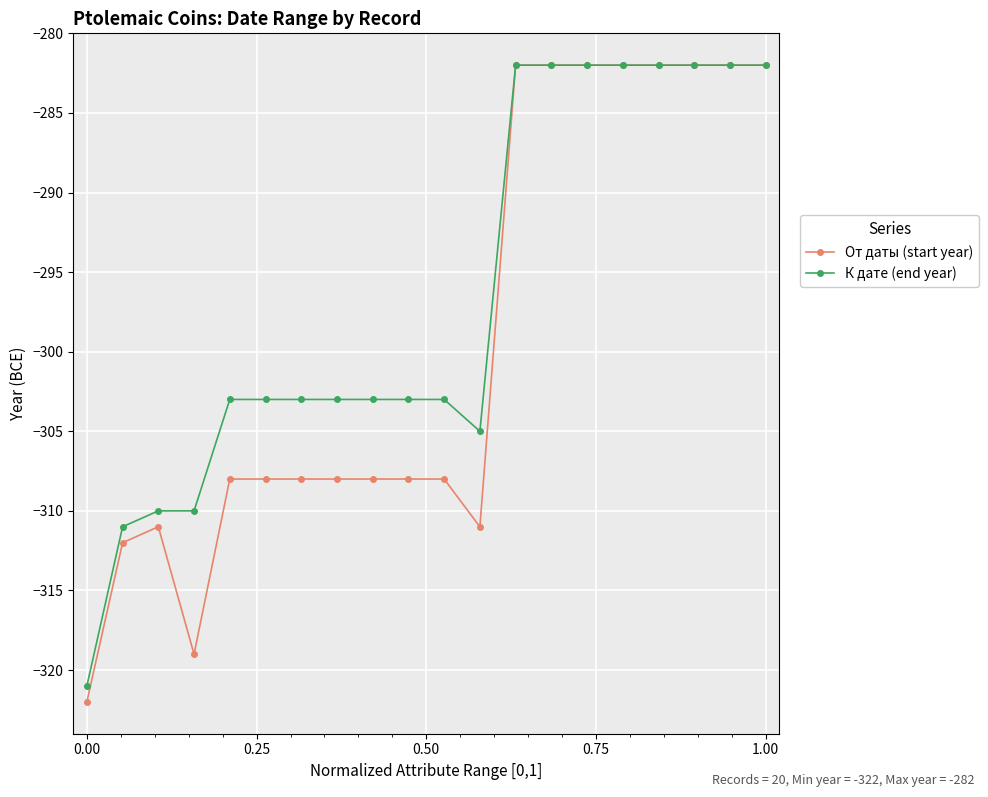

List the series in order of their overall mean, highest first.

К дате (end year), От даты (start year)